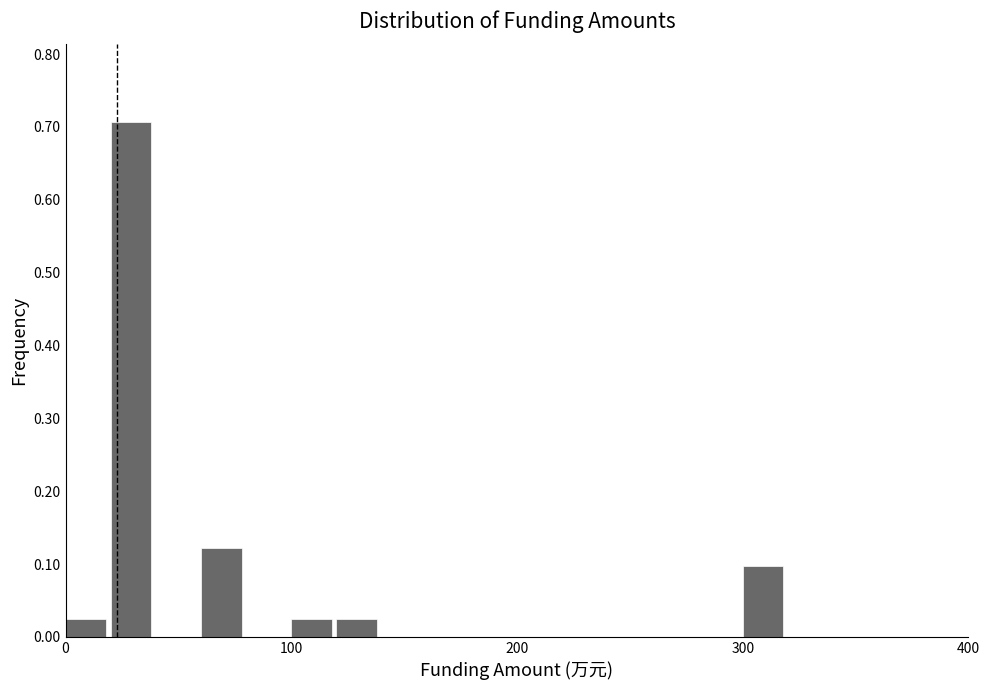

Around what value on the x-axis is the tallest bar? Give the approximate position of its centre, as read against the axis.

30